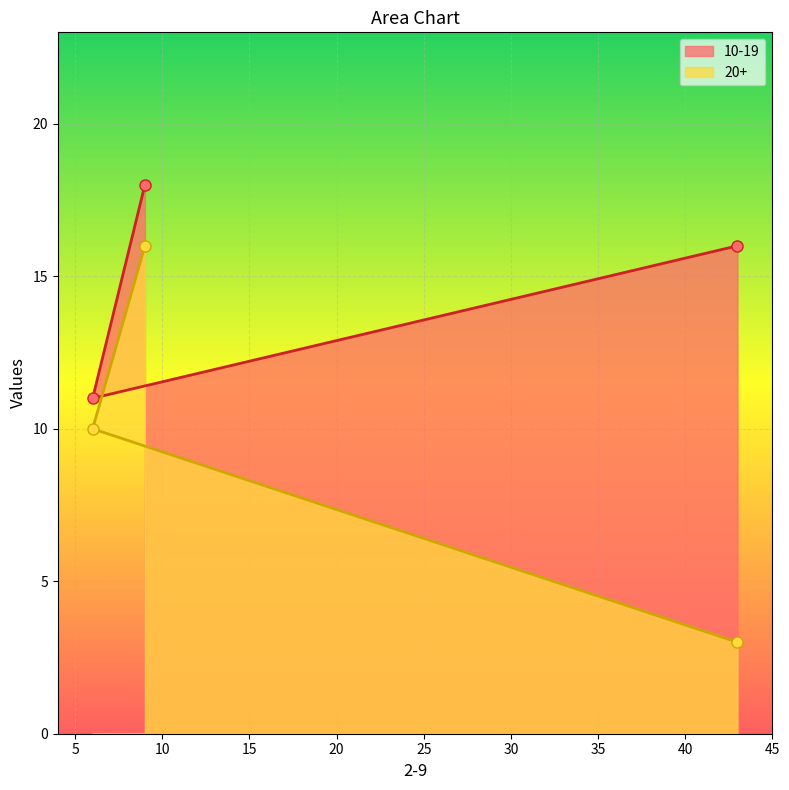

How many series are shown in this chart?

2